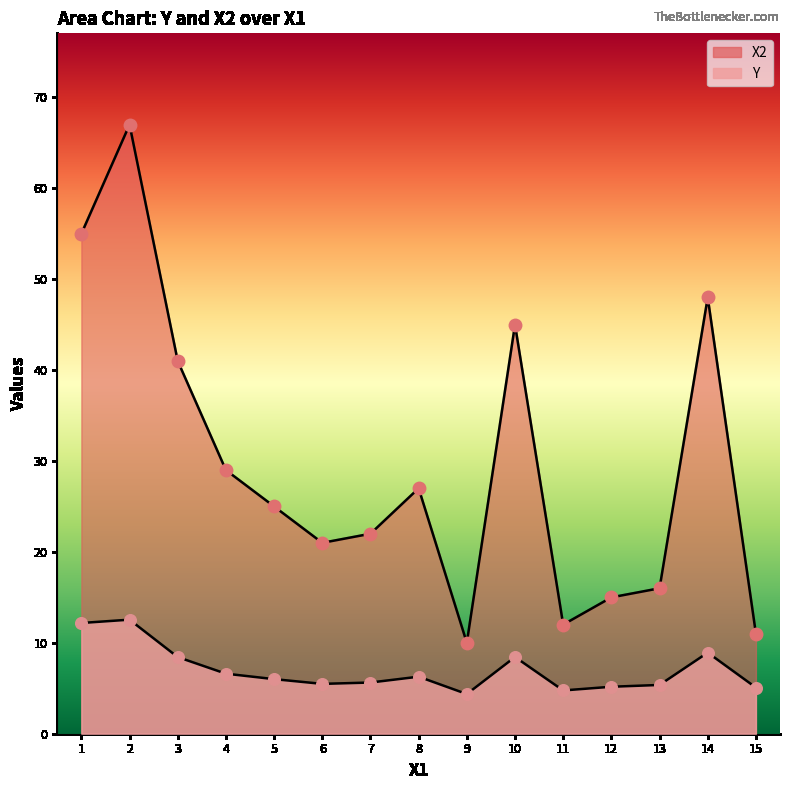

What are all the series names shown in the legend?

Y, X2